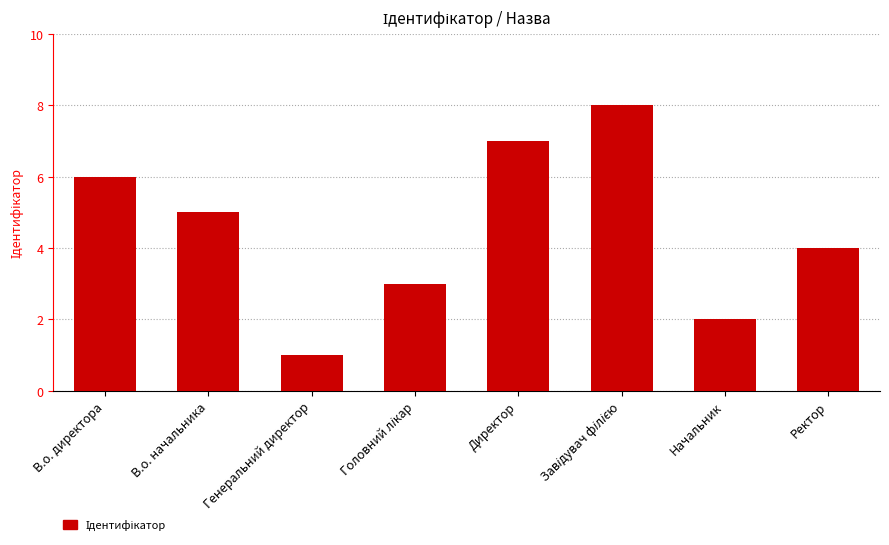

What is the sum of all values?

36